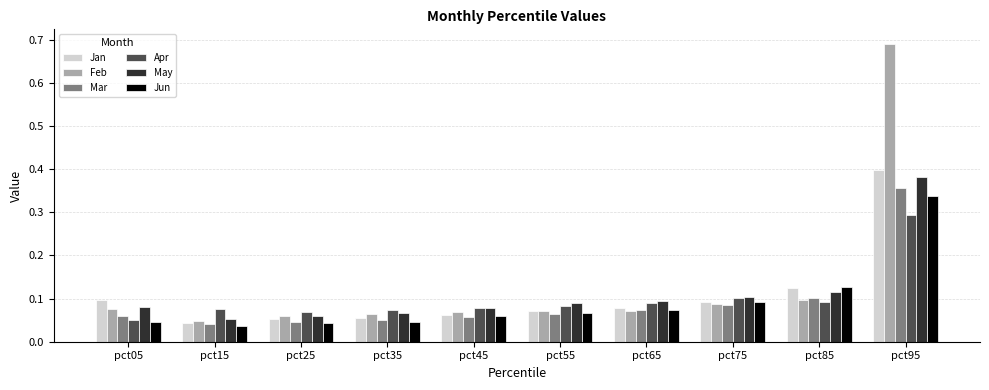

Which category has the lowest value in the Feb series?

pct15